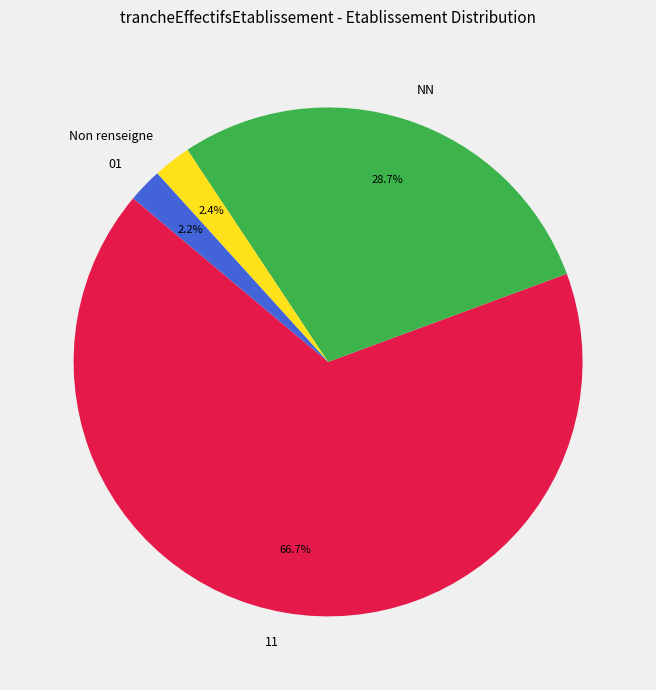

Which slice is the largest?

11